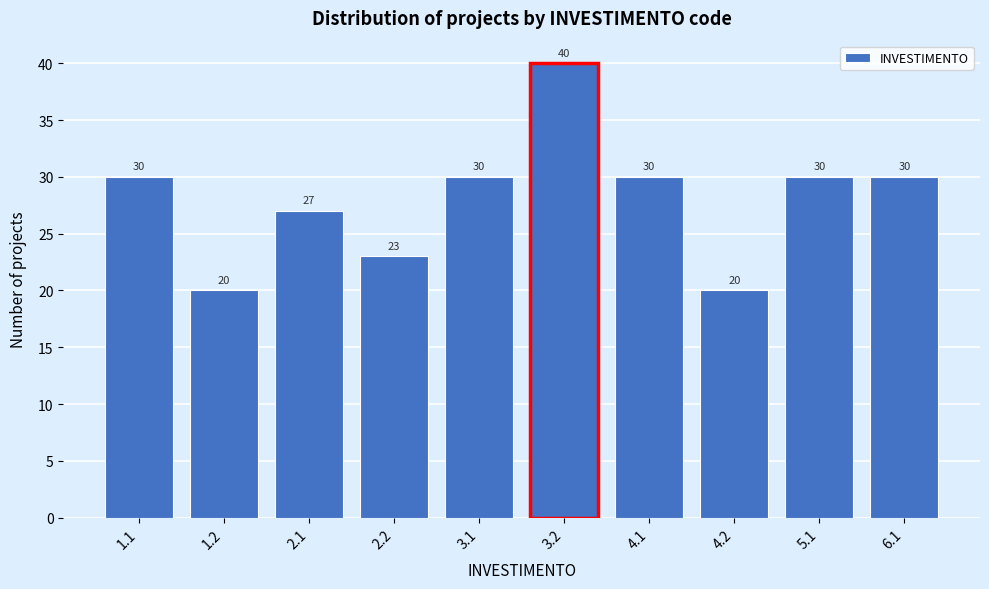

Reading left to right, what are all the values shown in this chart?

30	20	27	23	30	40	30	20	30	30